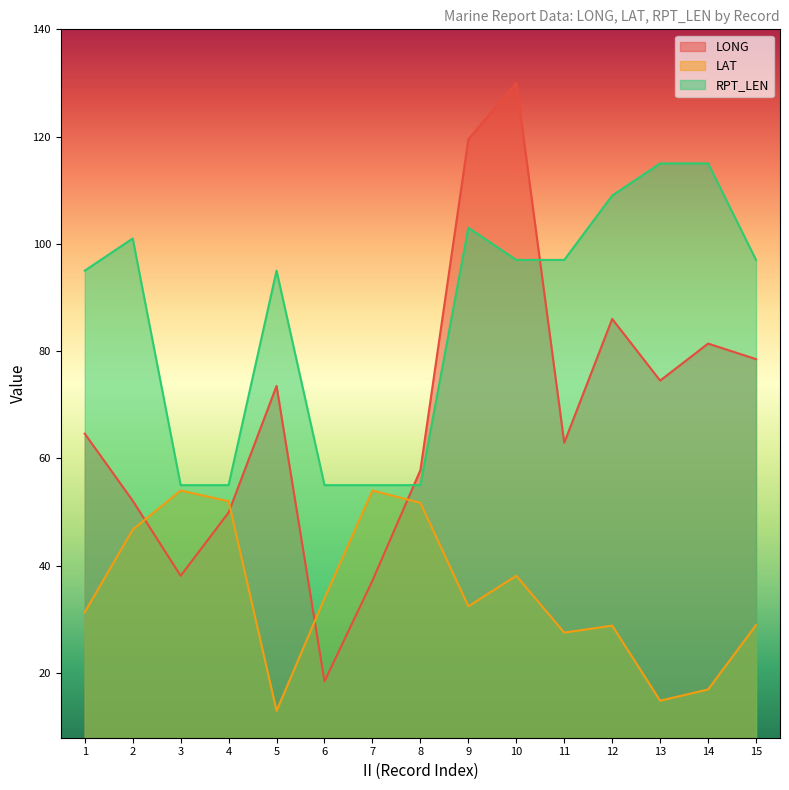

What is the difference between the highest and lowest values at 3?

16.9